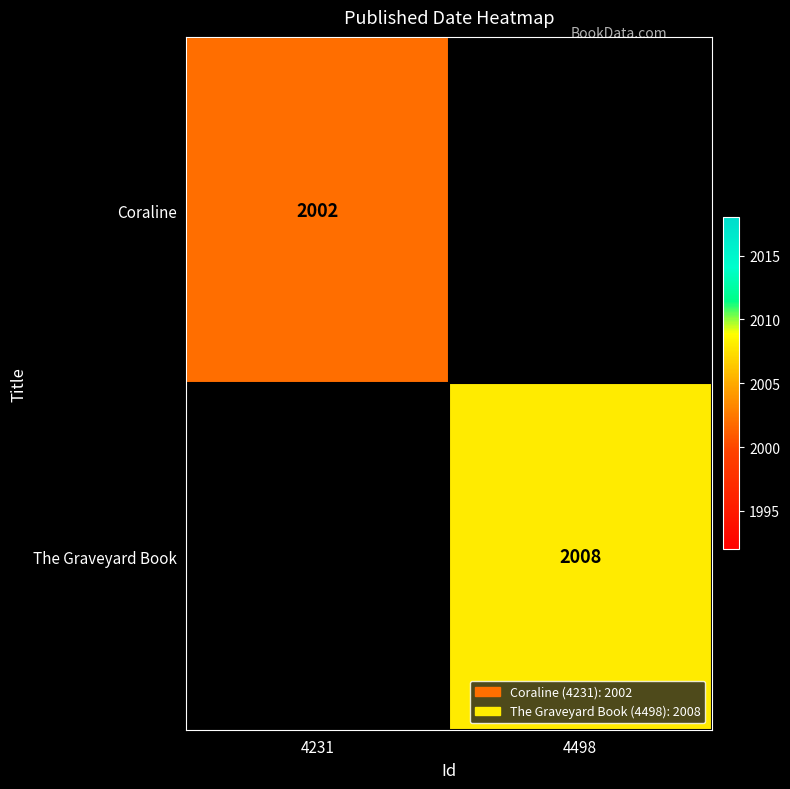

Is it true that The Graveyard Book equals 3426 at 4498?

False